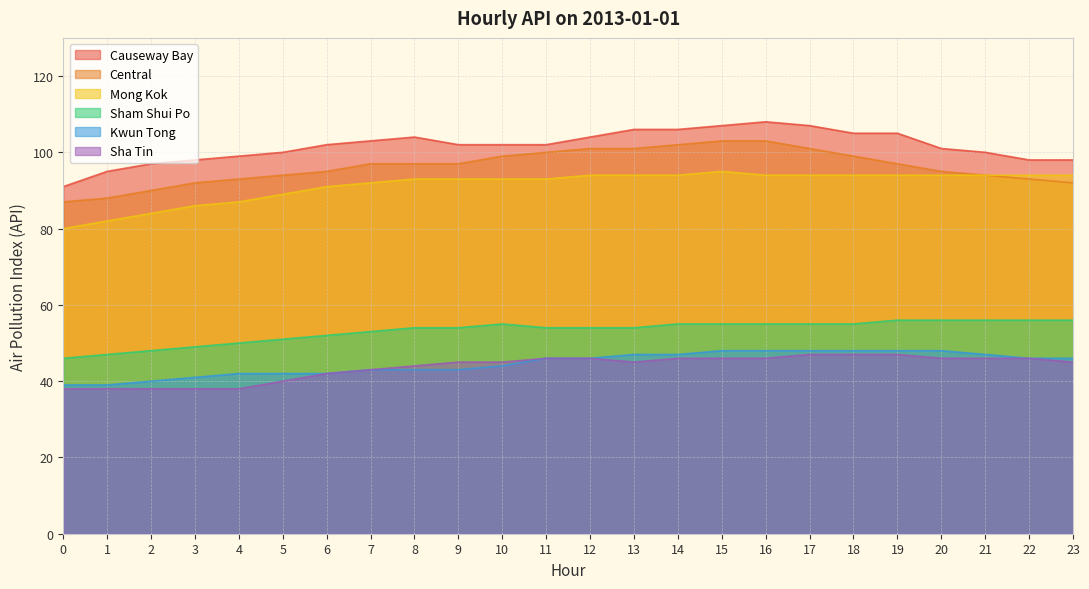

The Central series shows 41 at 6. True or false?

False